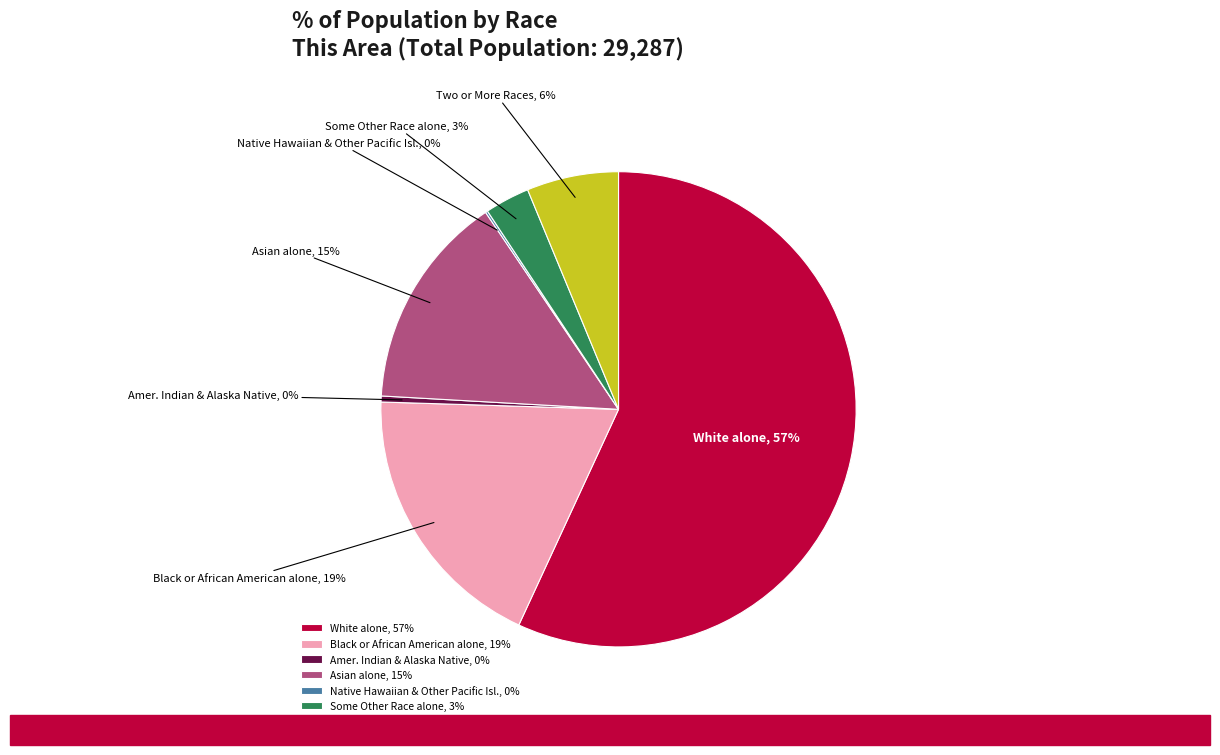

Is it true that Asian alone is 15% of the pie?

True